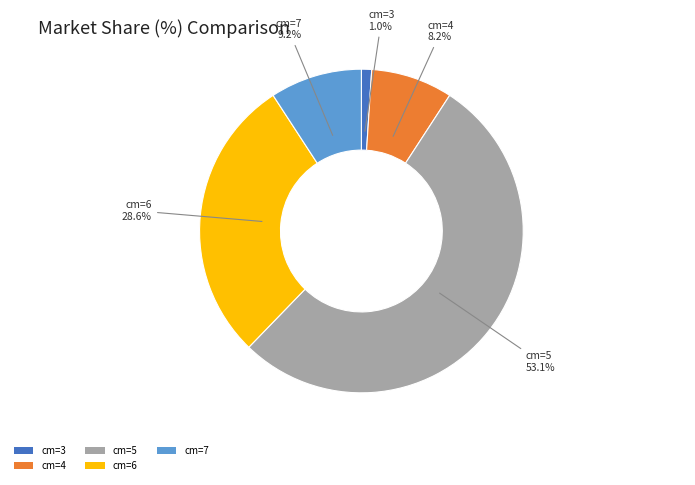

Approximately how many times larger is the value at cm=5 compared to cm=7?

5.8